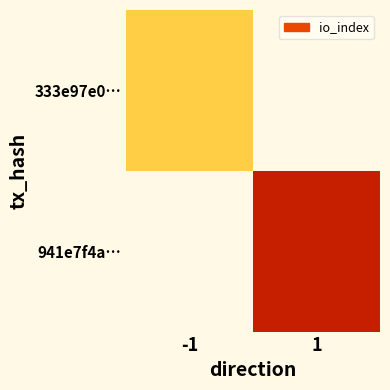

Reading left to right, list all the values displayed in this chart.

333e97e0…: -1=2	1=0
941e7f4a…: -1=0	1=5